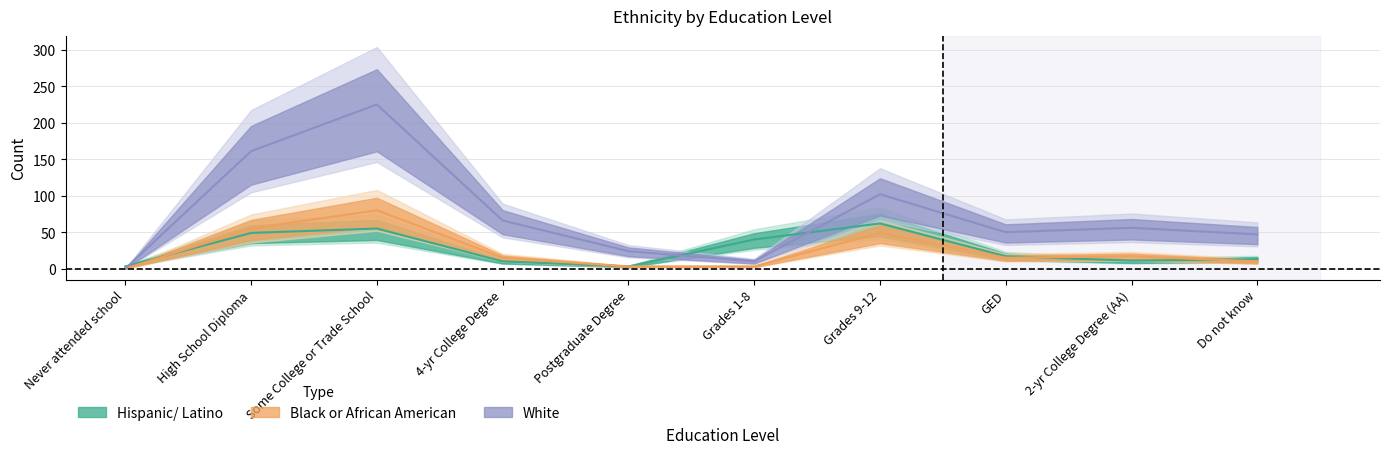

List the series in order of their peak value, lowest first.

Hispanic/ Latino, Black or African American, White